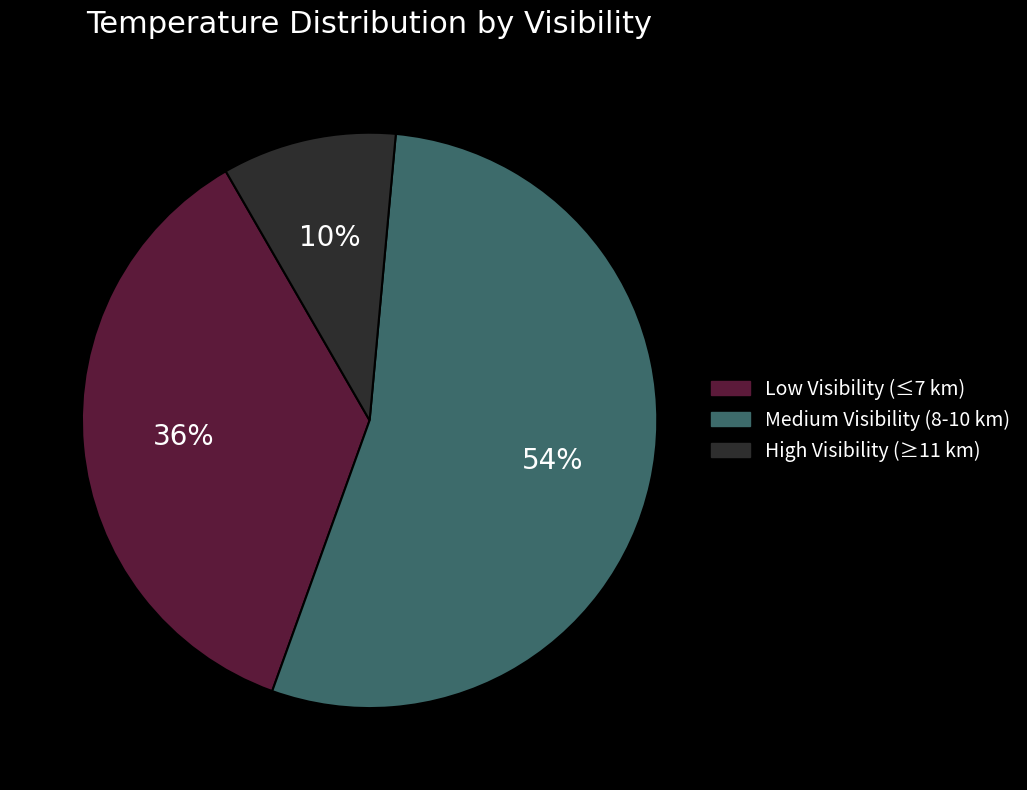

Is there a majority slice in this chart?

Yes